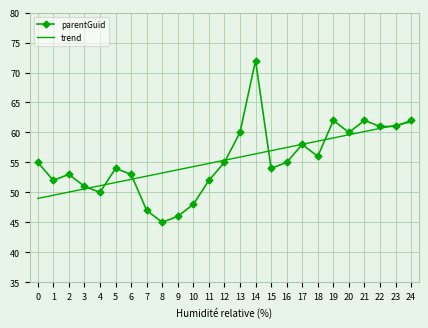

Reading right to left, transcribe all the data shown in this chart.

parentGuid: 24=62.0	23=61.0	22=61.0	21=62.0	20=60.0	19=62.0	18=56.0	17=58.0	16=55.0	15=54.0	14=72.0	13=60.0	12=55.0	11=52.0	10=48.0	9=46.0	8=45.0	7=47.0	6=53.0	5=54.0	4=50.0	3=51.0	2=53.0	1=52.0	0=55.0
trend: 24=61.7	23=61.2	22=60.7	21=60.1	20=59.6	19=59.1	18=58.5	17=58.0	16=57.5	15=57.0	14=56.4	13=55.9	12=55.4	11=54.8	10=54.3	9=53.8	8=53.2	7=52.7	6=52.2	5=51.6	4=51.1	3=50.6	2=50.0	1=49.5	0=49.0